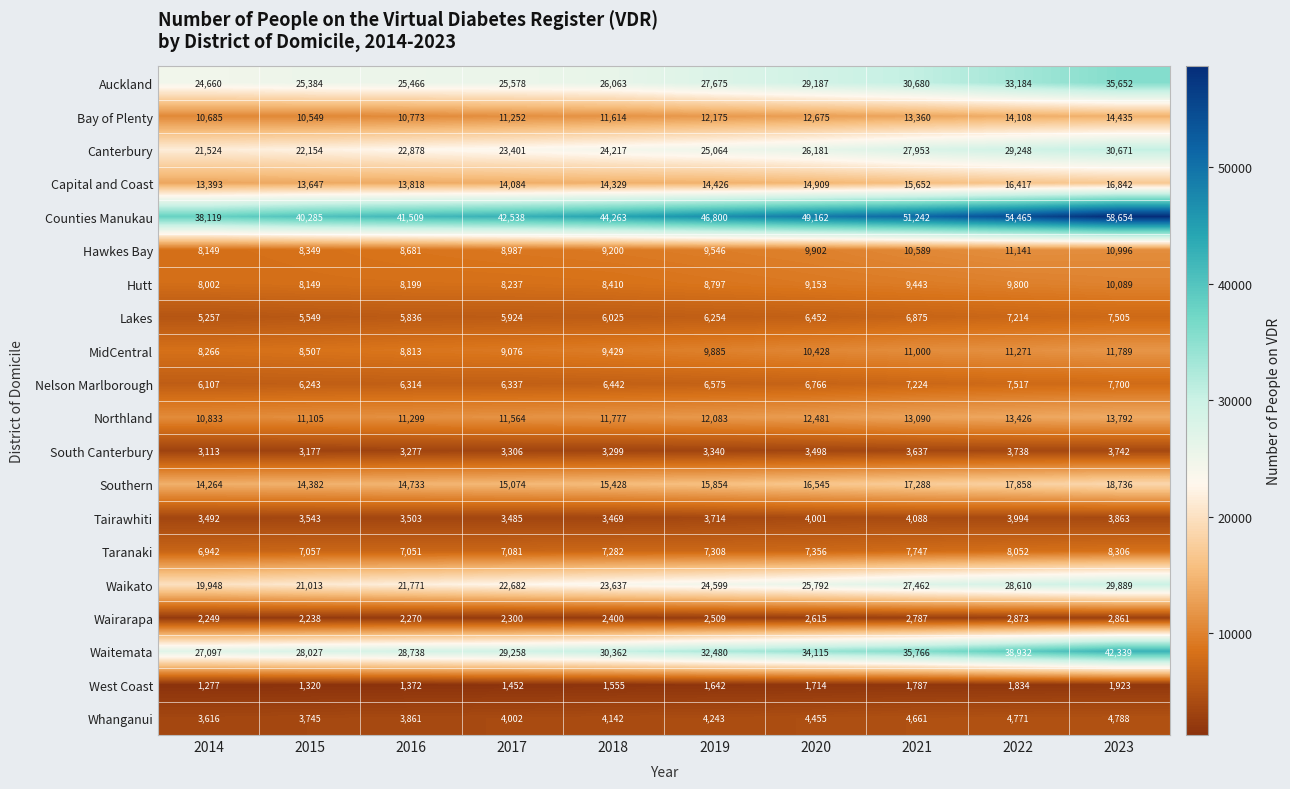

Between 2021 and 2023, which series saw the biggest shift?

Counties Manukau